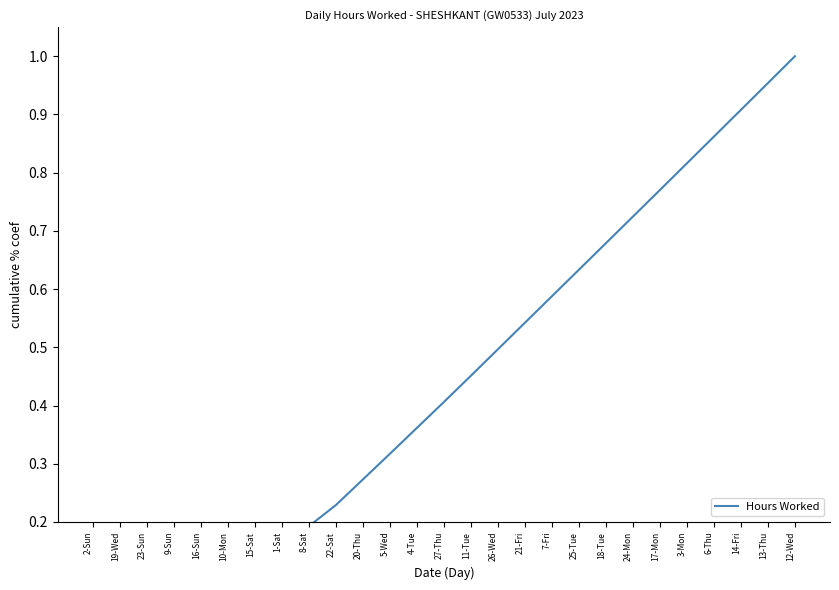

Reading left to right, list all the values displayed in this chart.

0.0	0.0	0.0	0.0	0.1	0.1	0.1	0.2	0.2	0.2	0.3	0.3	0.4	0.4	0.5	0.5	0.5	0.6	0.6	0.7	0.7	0.8	0.8	0.9	0.9	1.0	1.0